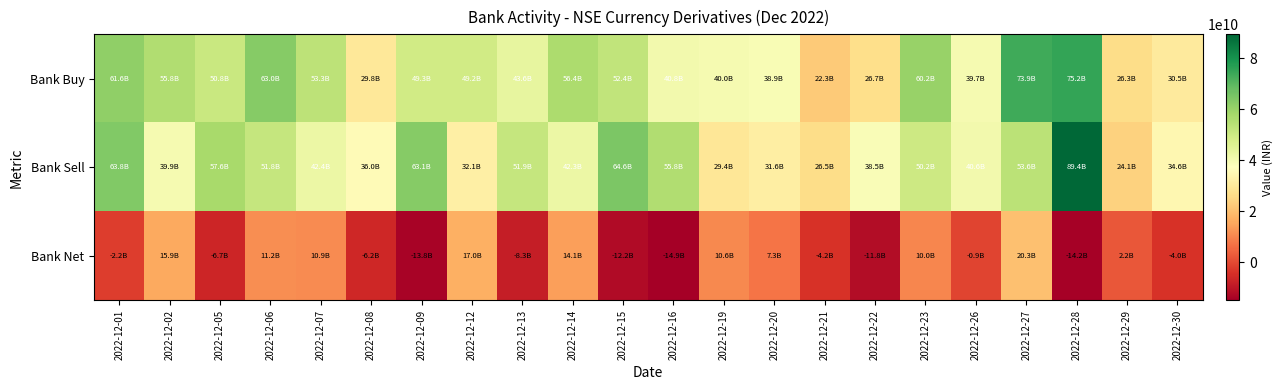

At which category is the sum across all series the highest?

2022-12-28